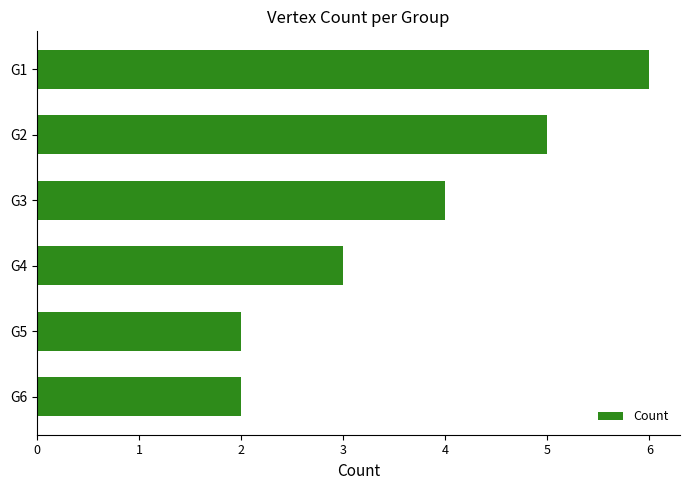

Is it true that the value at G2 is 1?

False